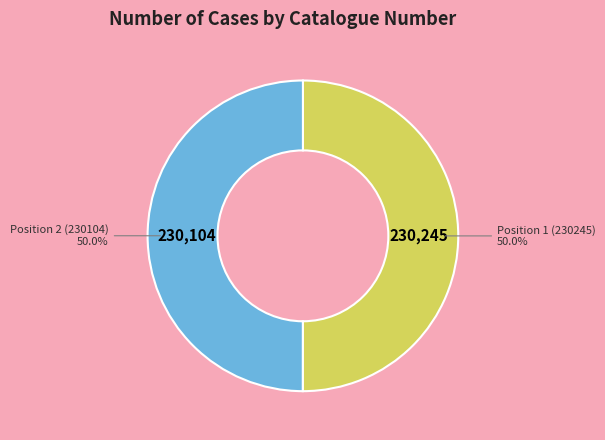

What is the ratio of the value at Position 2 (230104) to the value at Position 1 (230245)?

1.0